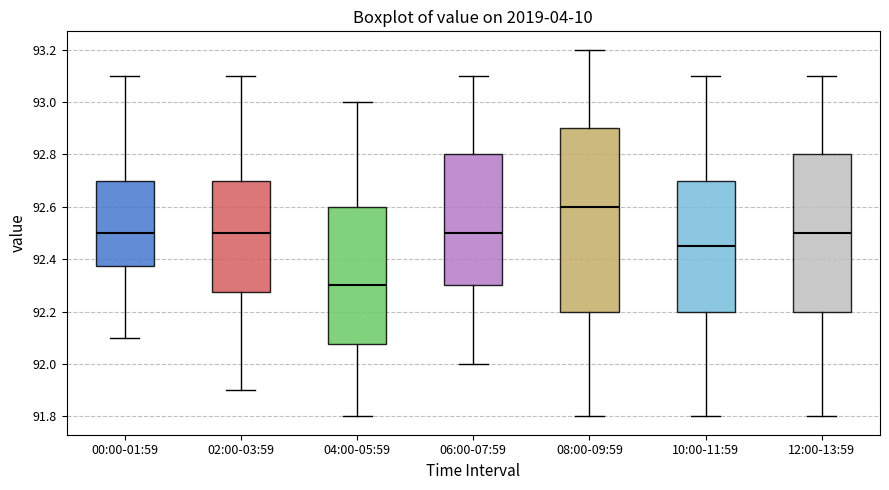

Which box is the tallest, from its lower edge to its upper edge?

08:00-09:59